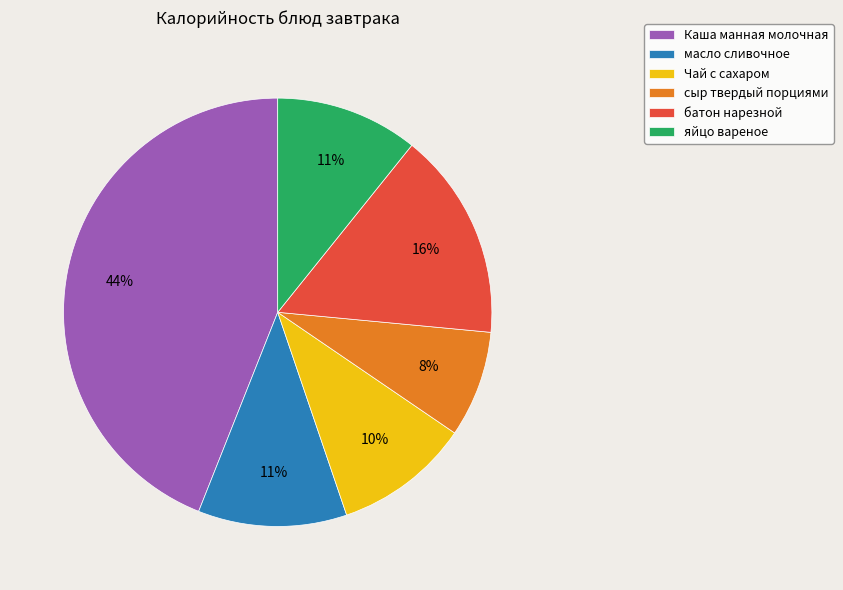

Combined, do сыр твердый порциями and масло сливочное account for over 50%?

No